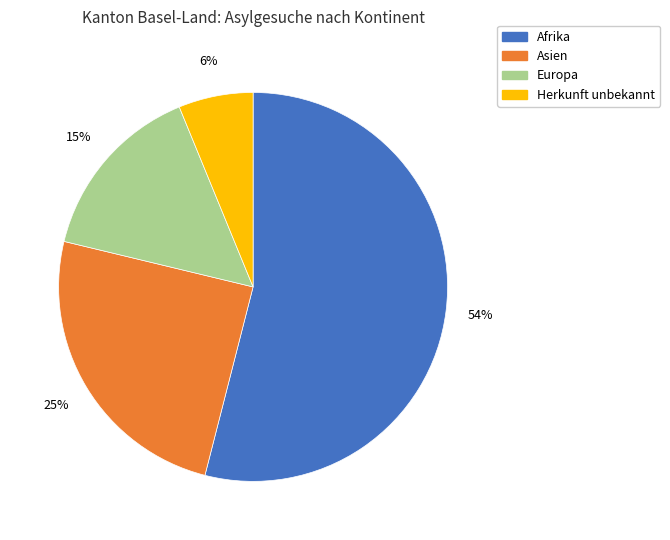

How many slices are in this pie chart?

4